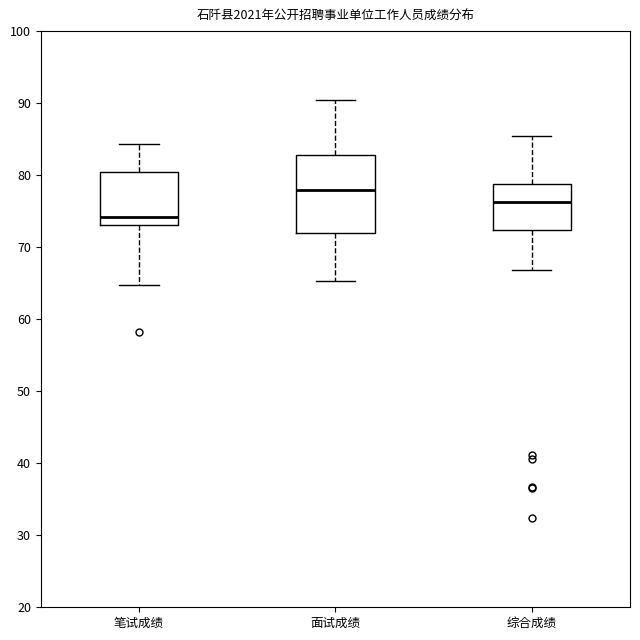

Reading left to right, transcribe this box plot: for each box, give where its median line is, the range the box spans, and where its two whiskers end, as read against the y-axis. The values are not printed on the chart, so give them approximately, as read against the axis.

笔试成绩: median 74, box 73 to 80, whiskers 65 to 84
面试成绩: median 78, box 72 to 83, whiskers 65 to 90
综合成绩: median 76, box 72 to 79, whiskers 67 to 86